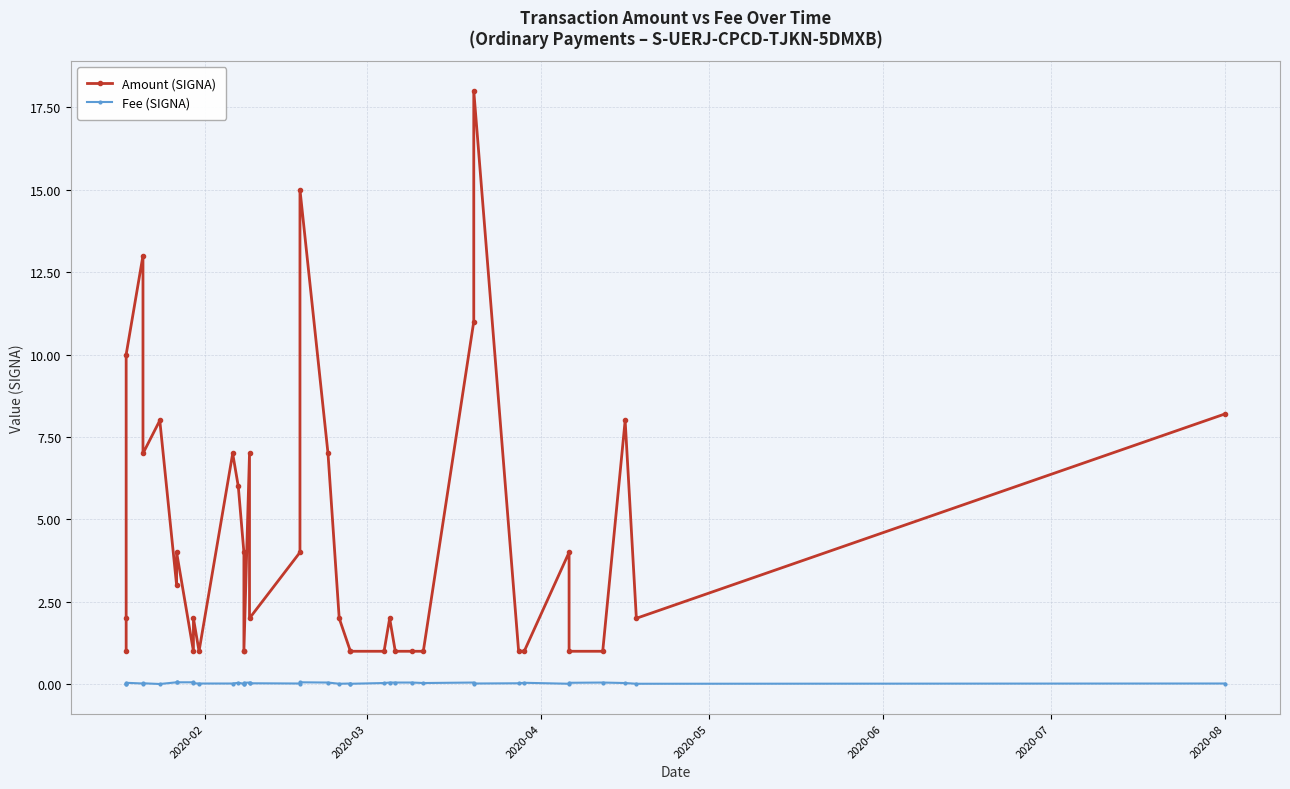

Which series has the largest range (max minus min)?

Amount (SIGNA)